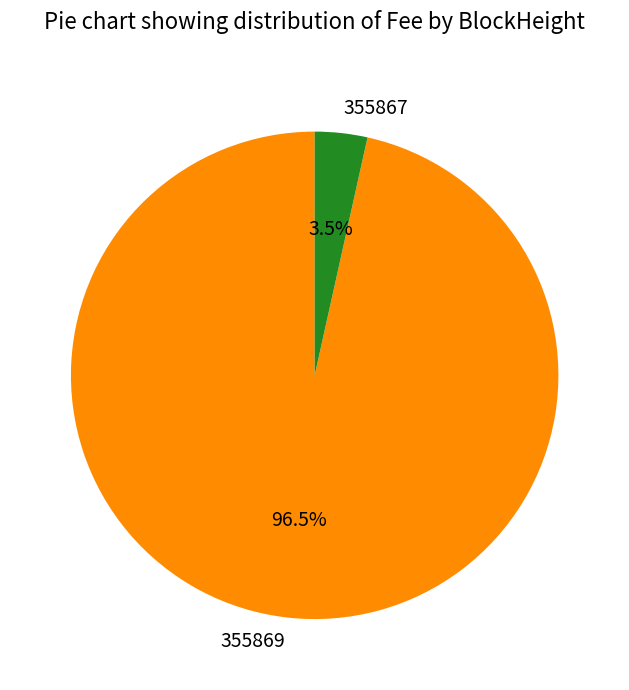

Rank the categories by value from lowest to highest.

355867, 355869